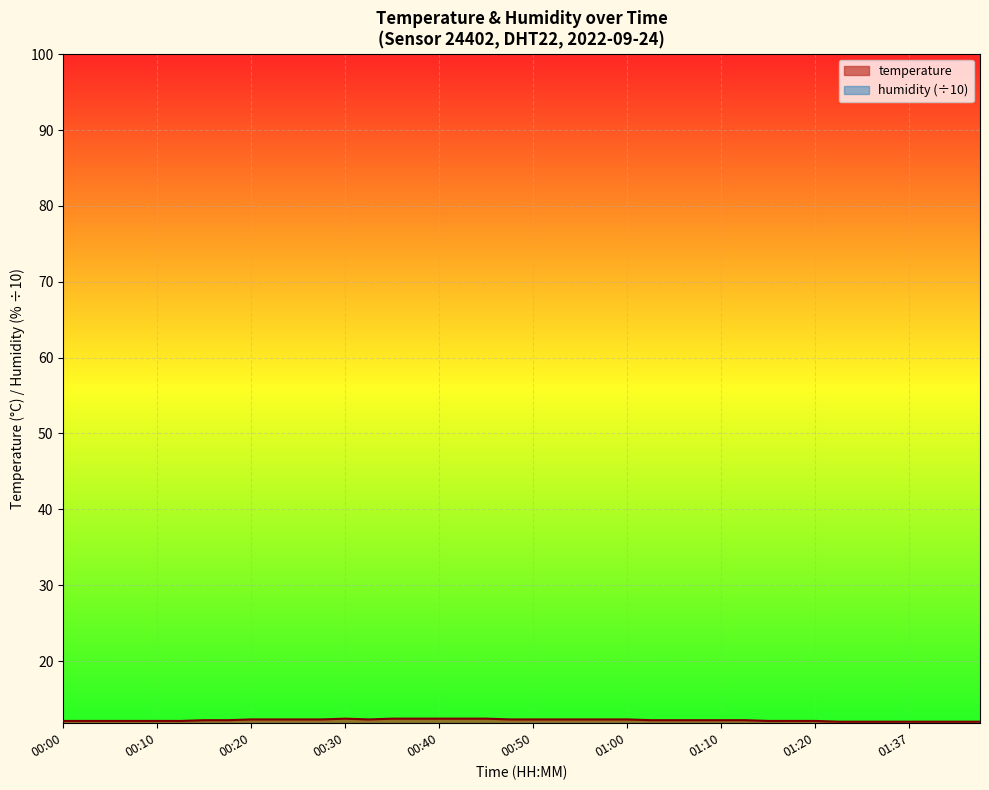

True or false: there are more than 0 points higher than both neighbors.

True